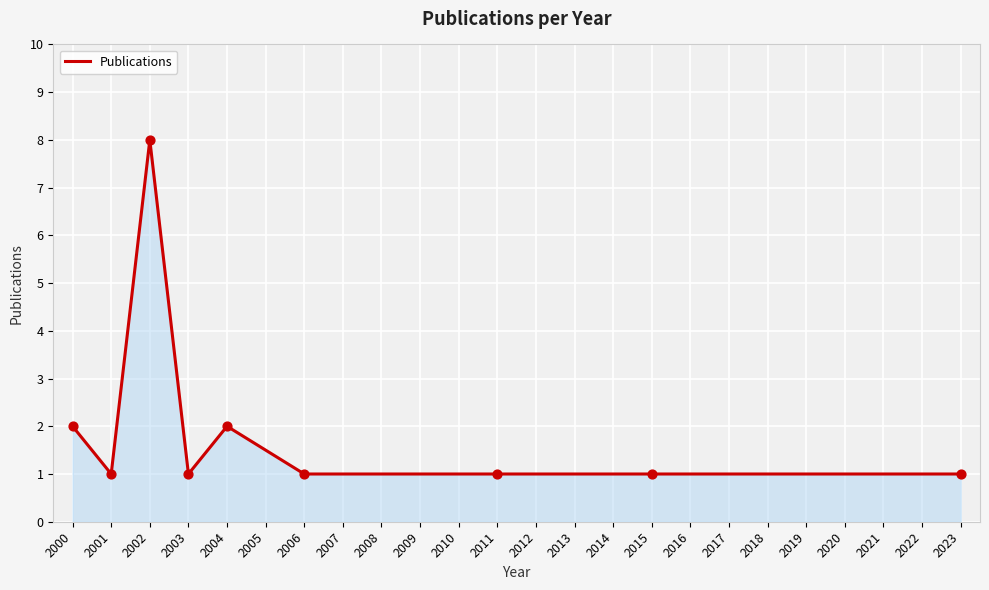

Between 2004 and 2001, which is larger?

2004